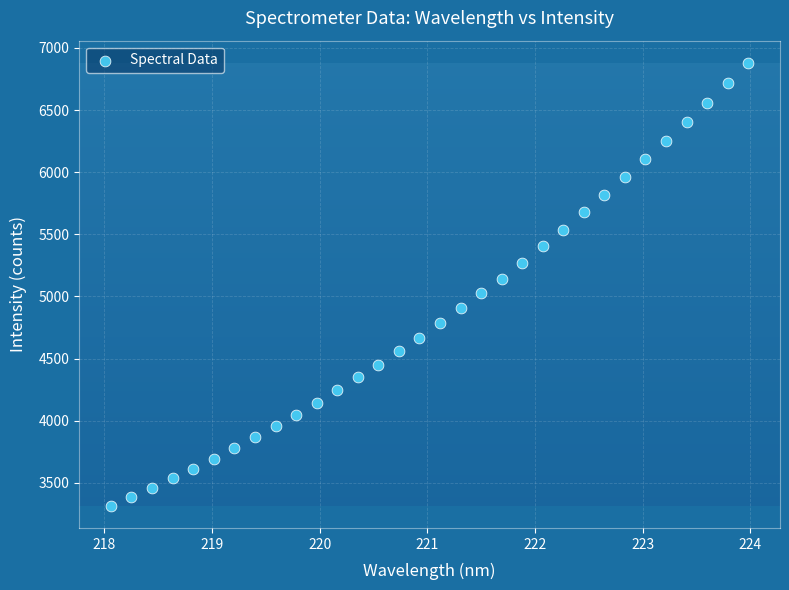

What is the range of X values (max minus min)?

5.9